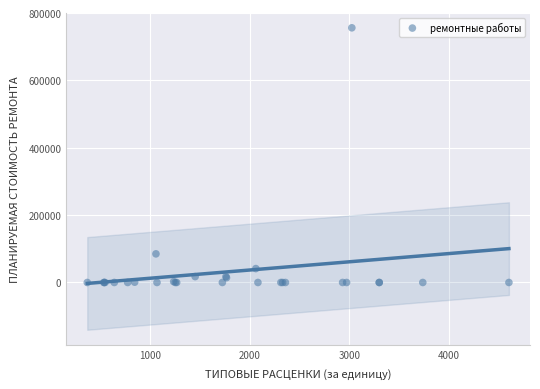

What Y value in the scatter plot is closest to 378052?

84971.2